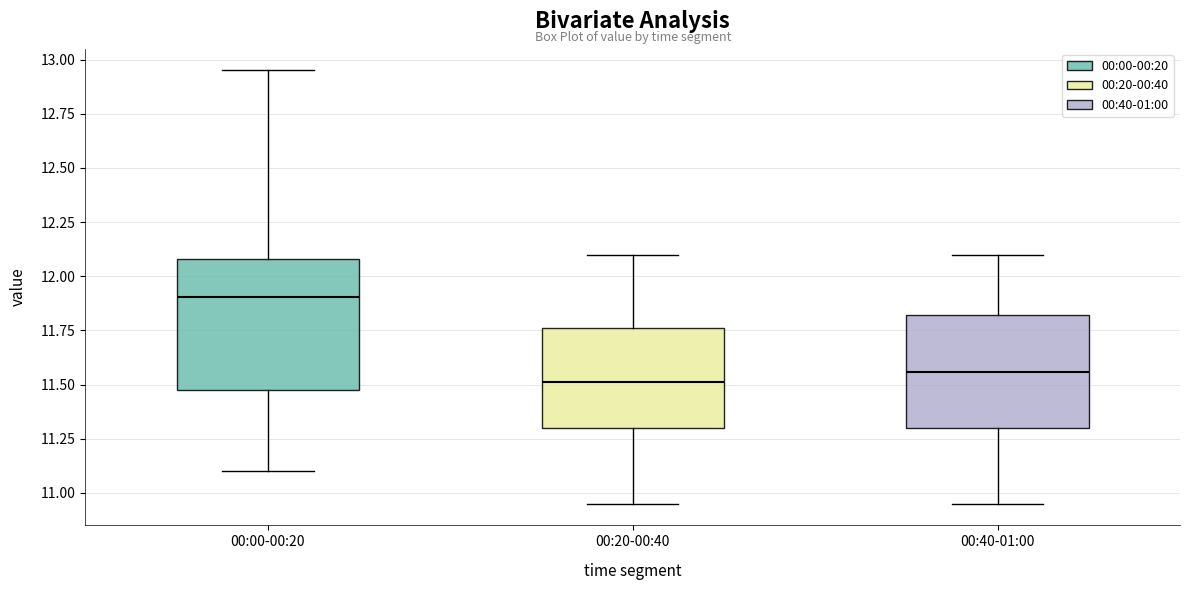

Which box's median line is the highest?

00:00-00:20